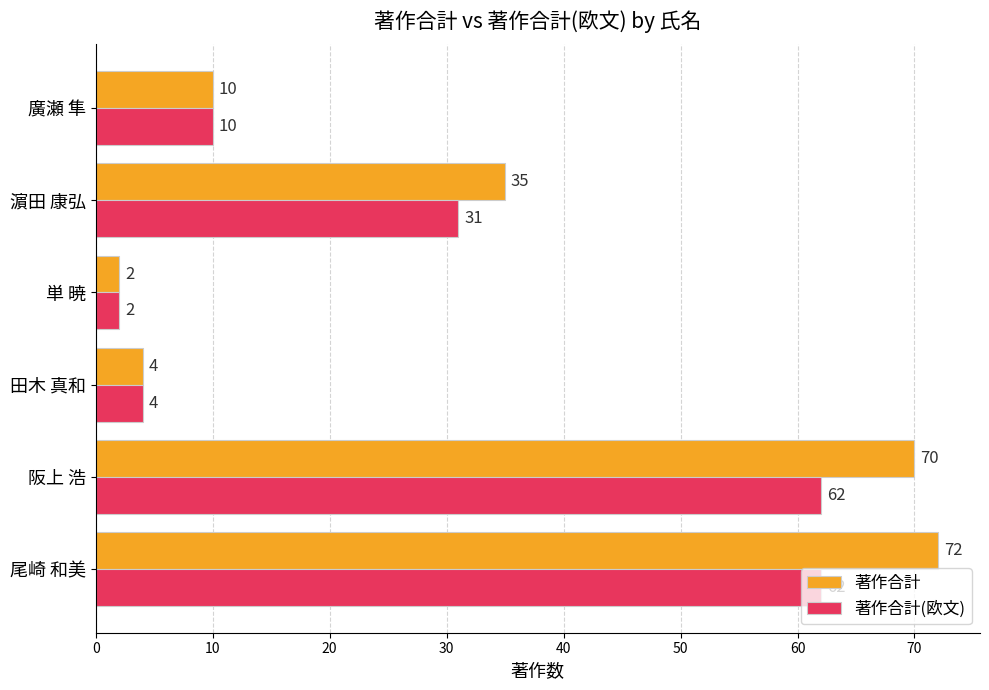

What is the difference between the second highest and second lowest values in the 著作合計(欧文) series?

58